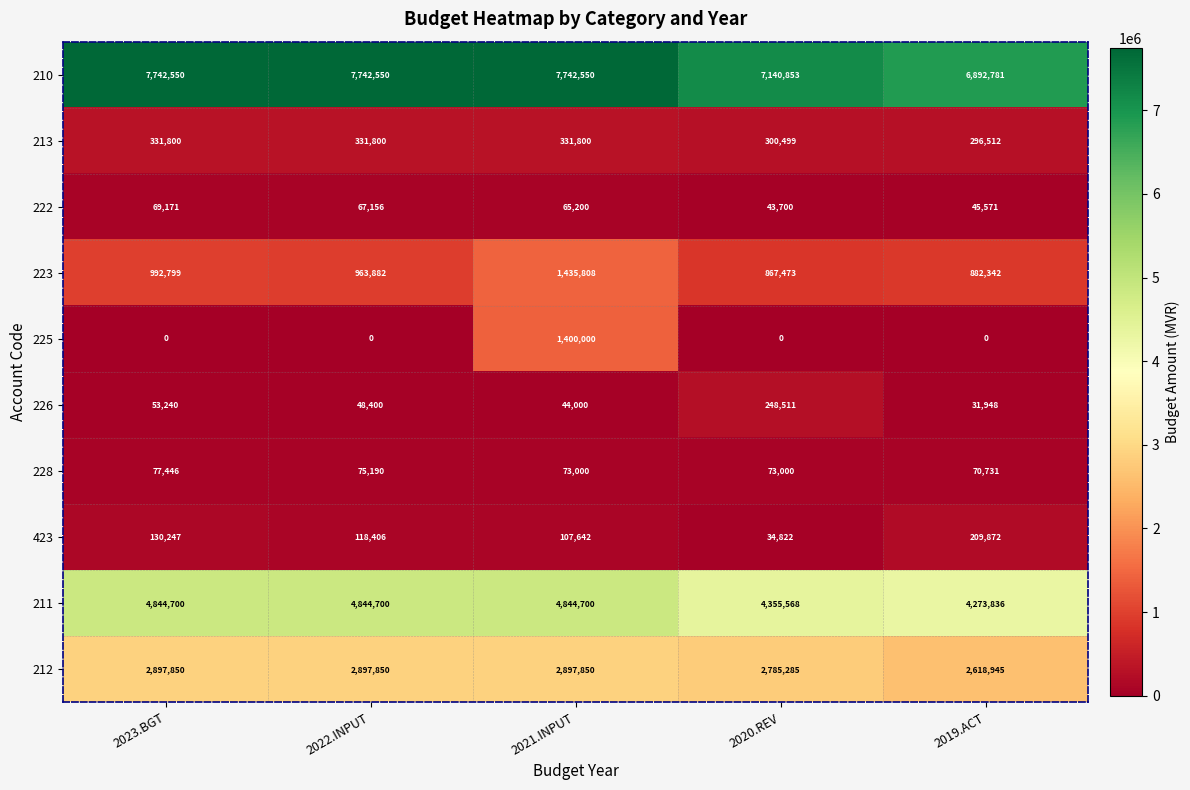

Which category has the highest value in the 226 series?

2020.REV